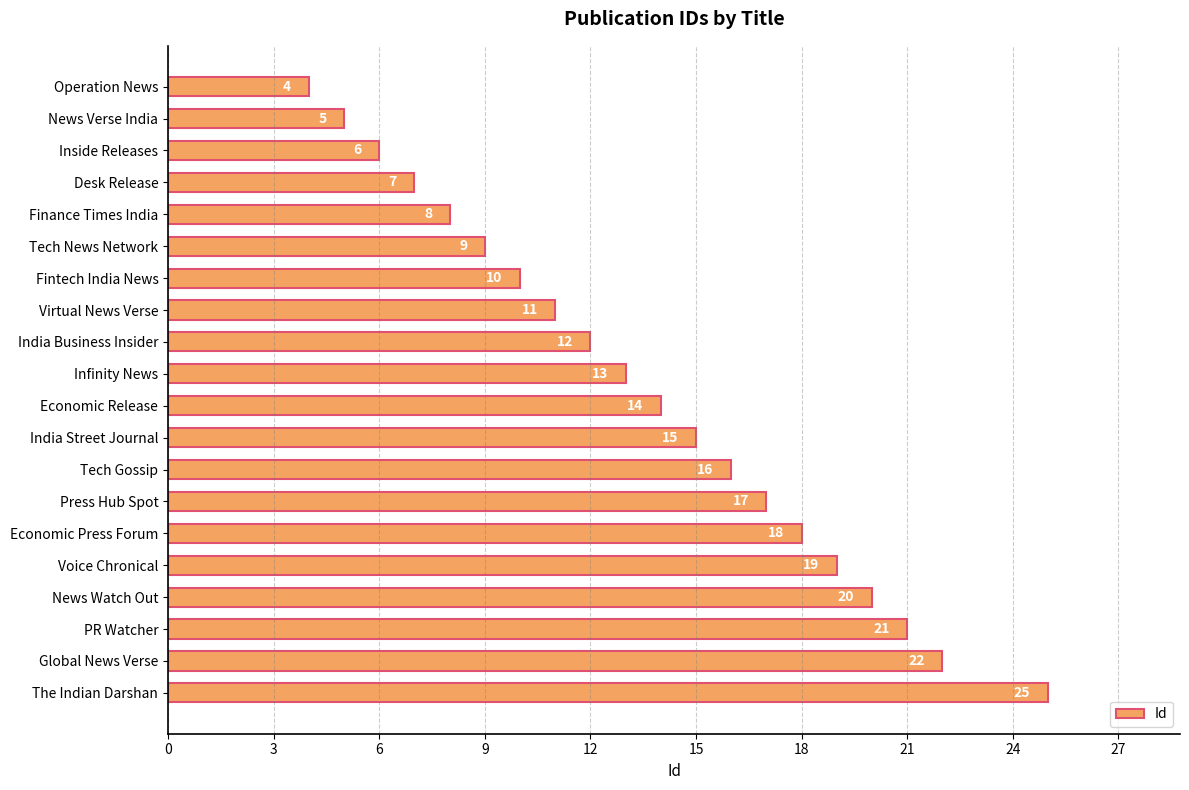

The value at Tech News Network is 6. True or false?

False